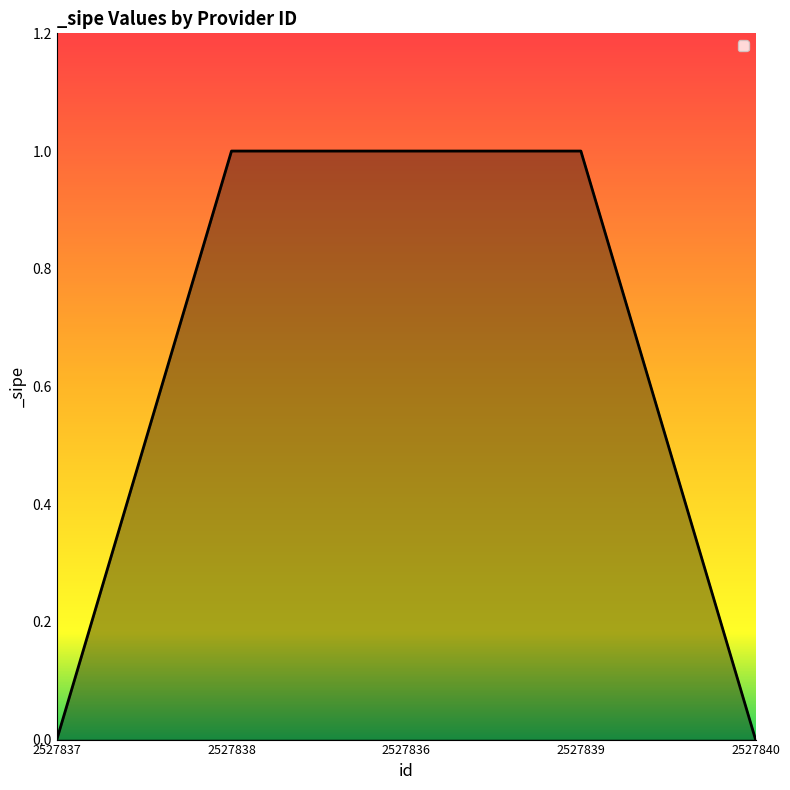

The chart shows a value of 0 at 2527840. True or false?

True